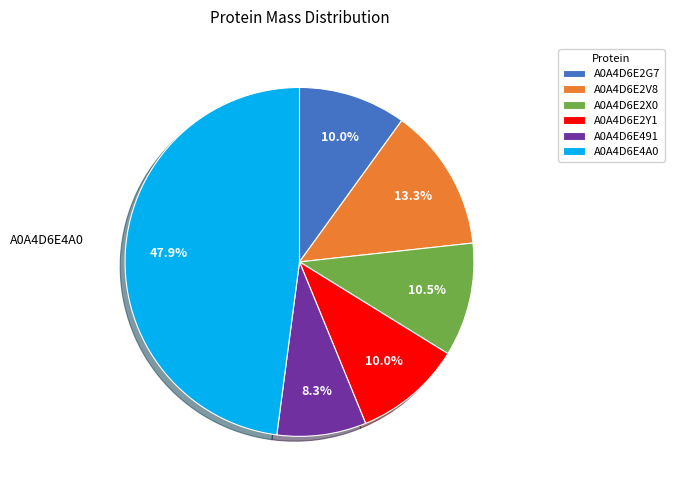

Does A0A4D6E491 account for over 50% of the chart?

No